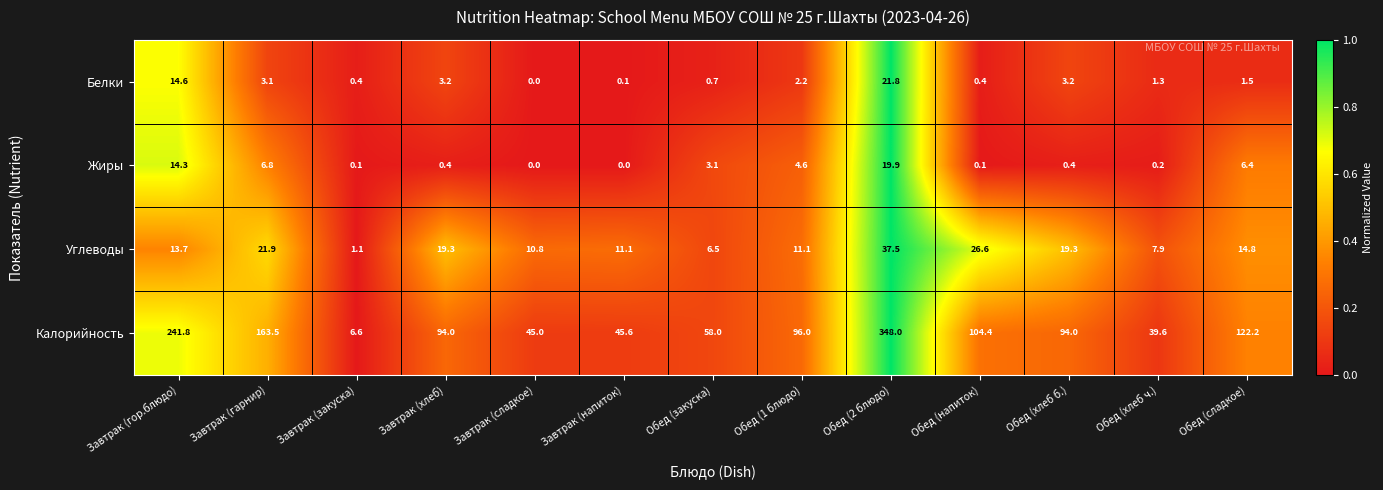

Rank the series by their maximum value, from highest to lowest.

Калорийность, Углеводы, Белки, Жиры